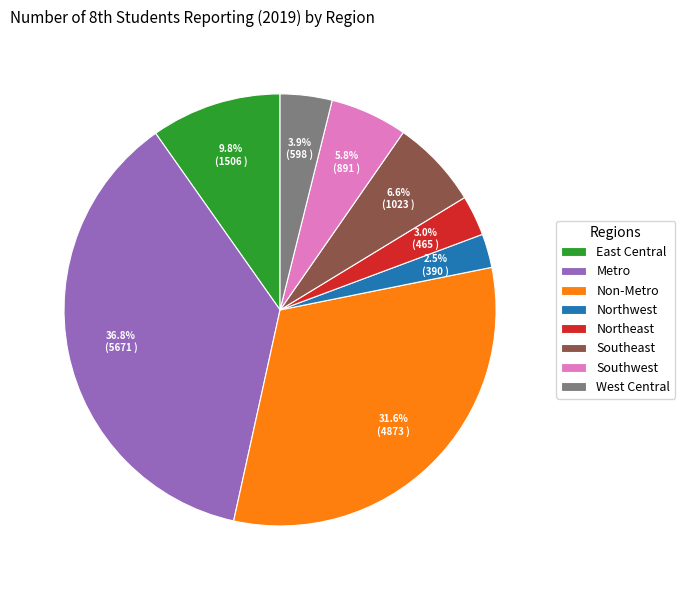

Between West Central and Northeast, which is larger?

West Central